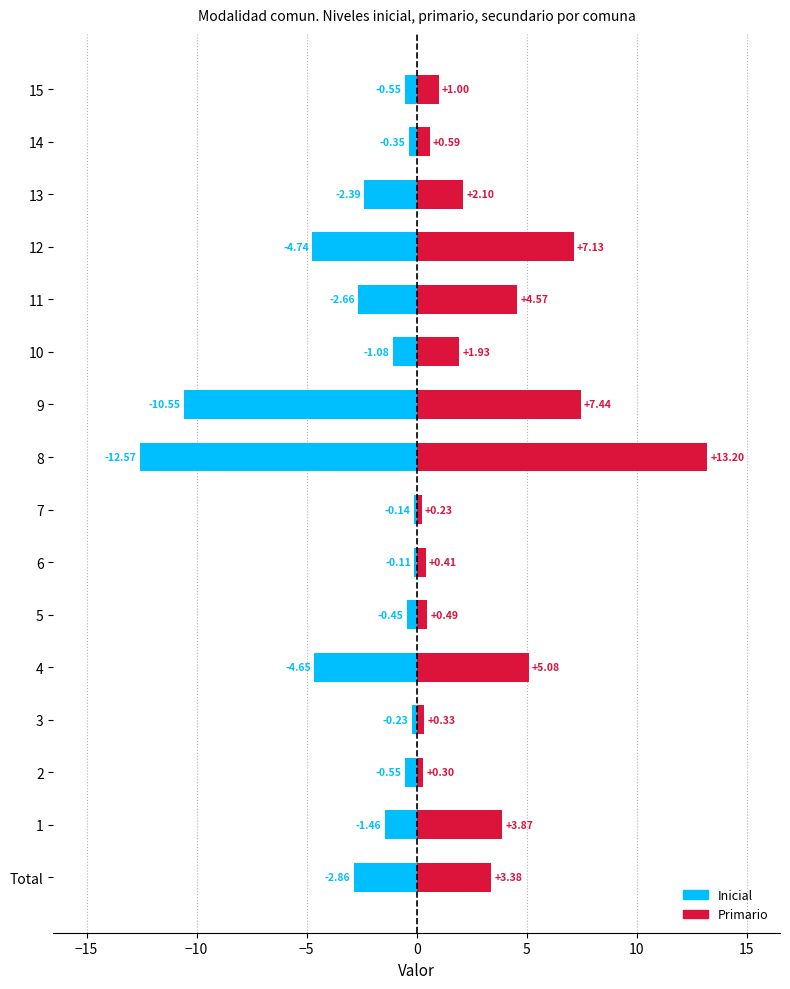

How many categories are shown in the chart?

16